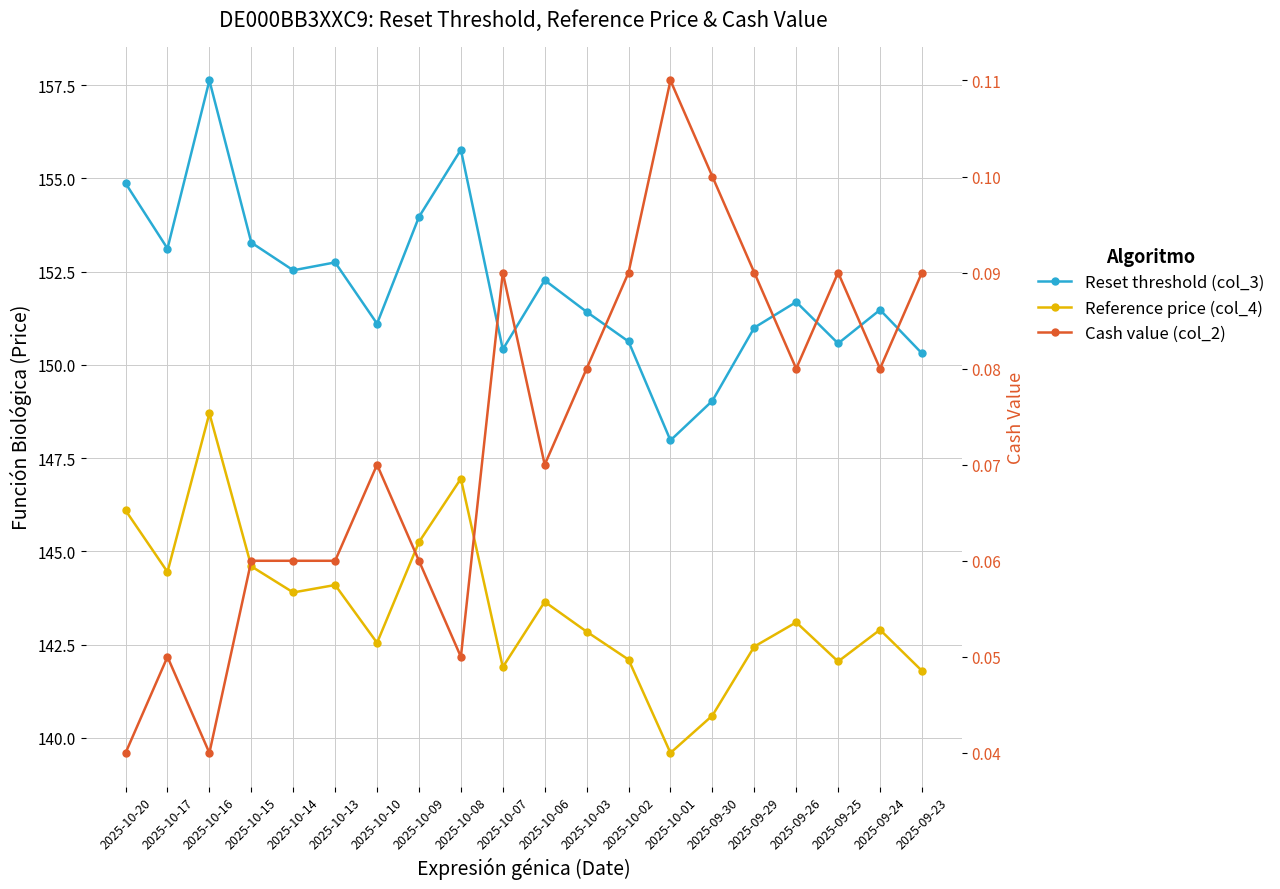

What is the sum of all Reset threshold (col_3) values?

3041.8